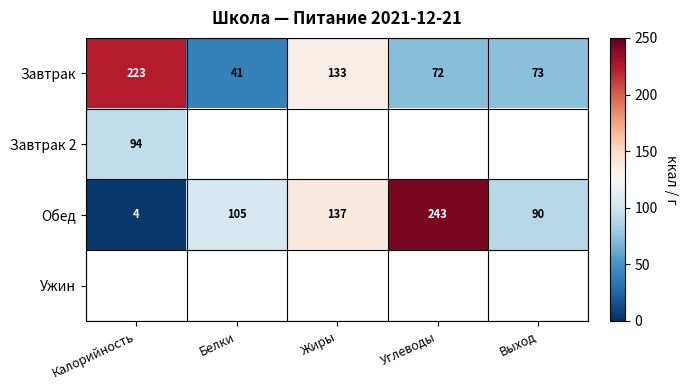

At which label does Обед reach its peak?

Углеводы